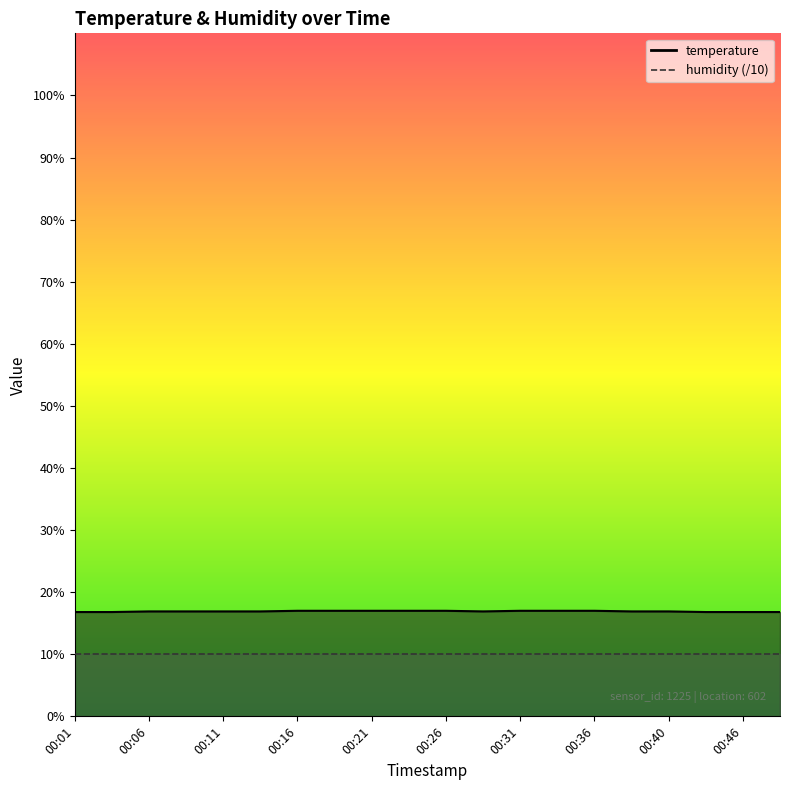

Reading right to left, what are all the values shown in this chart?

00:48=16.8	00:46=16.8	00:43=16.8	00:40=16.9	00:38=16.9	00:36=17.0	00:33=17.0	00:31=17.0	00:28=16.9	00:26=17.0	00:23=17.0	00:21=17.0	00:18=17.0	00:16=17.0	00:13=16.9	00:11=16.9	00:08=16.9	00:06=16.9	00:03=16.8	00:01=16.8